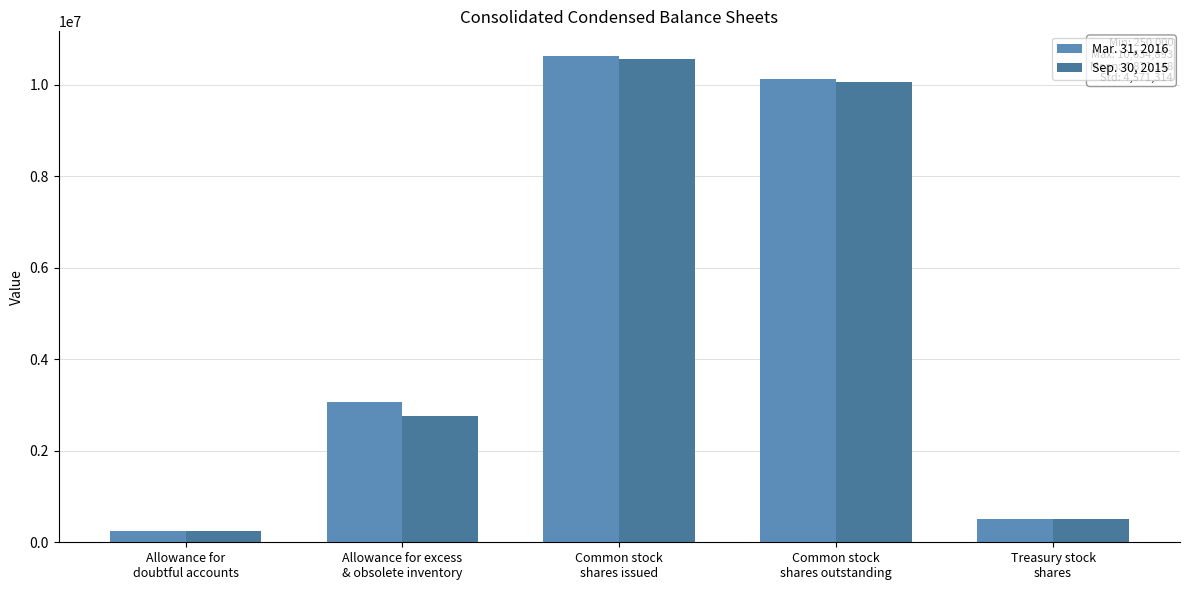

Rank the series at Common stock
shares issued from highest to lowest value.

Mar. 31, 2016, Sep. 30, 2015